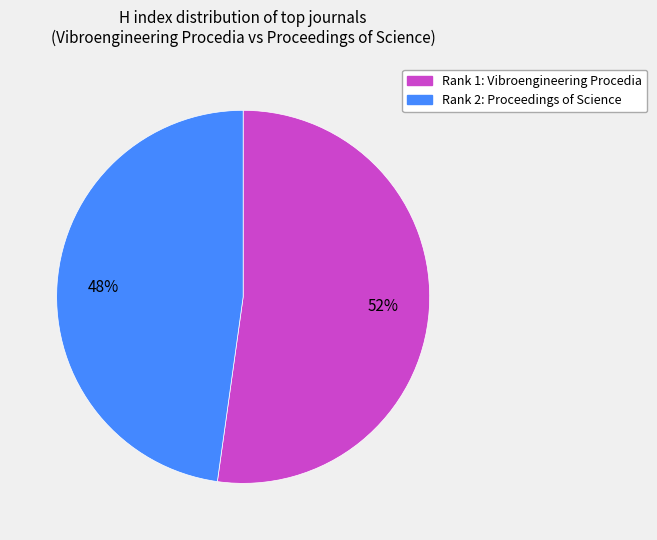

To the nearest percent, what portion does Rank 2: Proceedings of Science represent?

48%